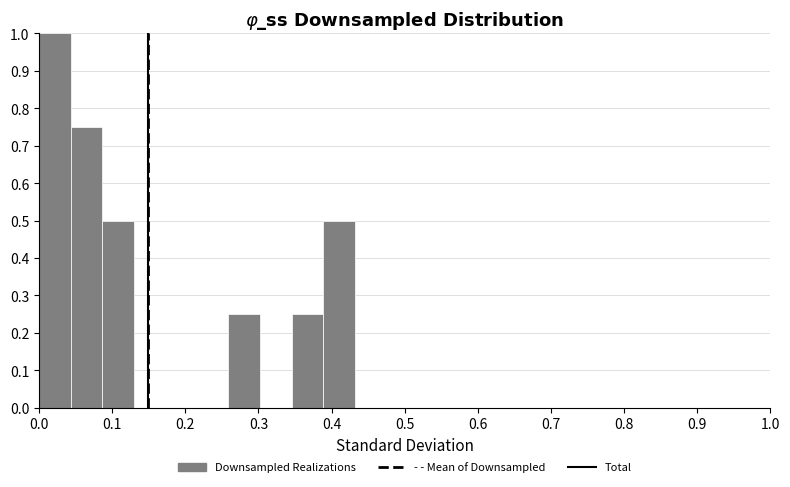

Reading left to right, transcribe this chart: for each bar, give the range it covers on the x-axis and its height. Neither the bar edges nor the heights are printed on the chart, so give them approximately, as read against the axes.

0.00 to 0.04: 1.00
0.04 to 0.09: 0.75
0.09 to 0.13: 0.50
0.13 to 0.17: 0
0.17 to 0.22: 0
0.22 to 0.26: 0
0.26 to 0.30: 0.25
0.30 to 0.35: 0
0.35 to 0.39: 0.25
0.39 to 0.43: 0.50